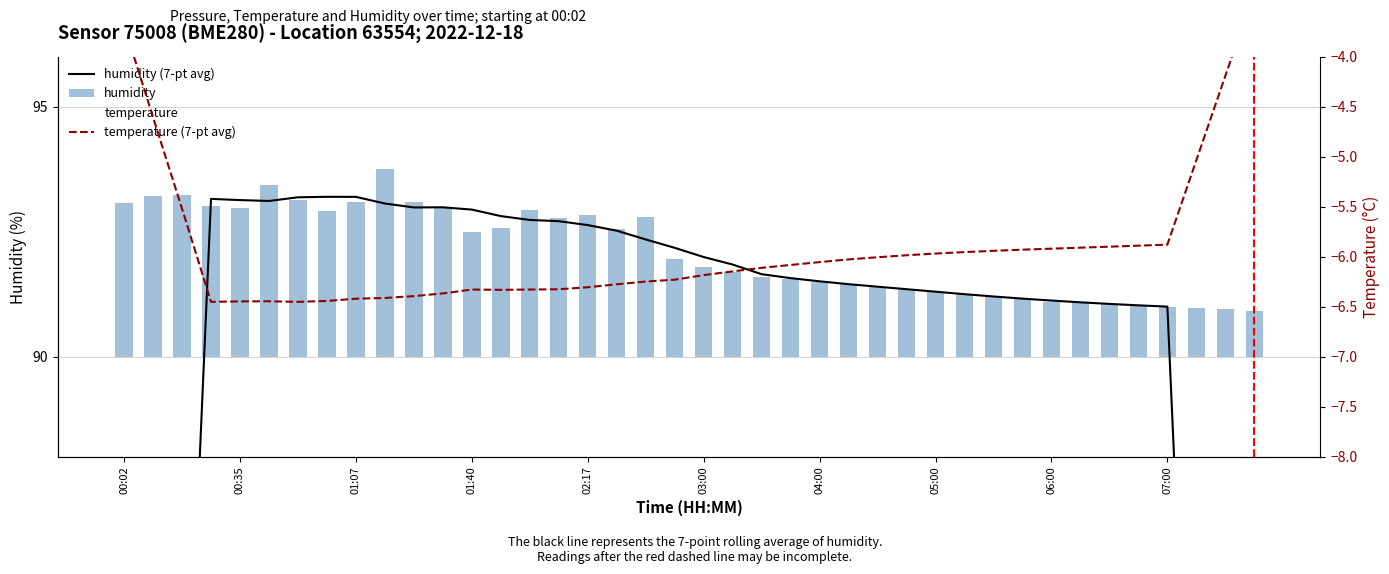

The temperature (7-pt avg) series shows -6.3 at 17. True or false?

True